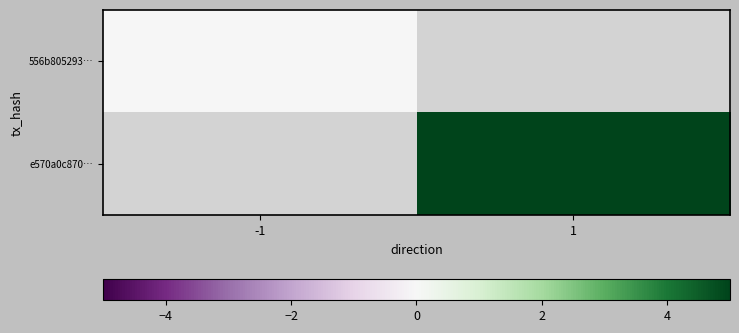

Which category has the highest value across all series?

1